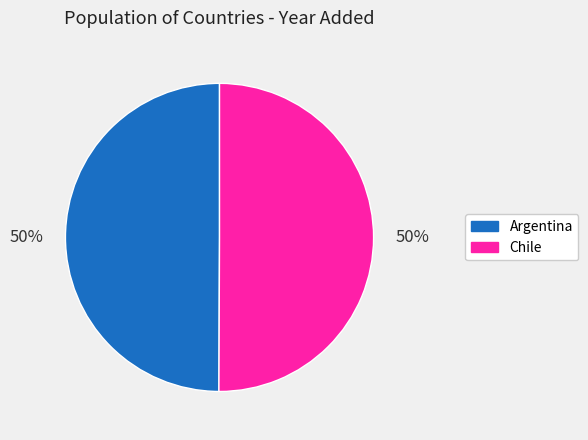

Is the sum of Argentina and Chile greater than half?

Yes